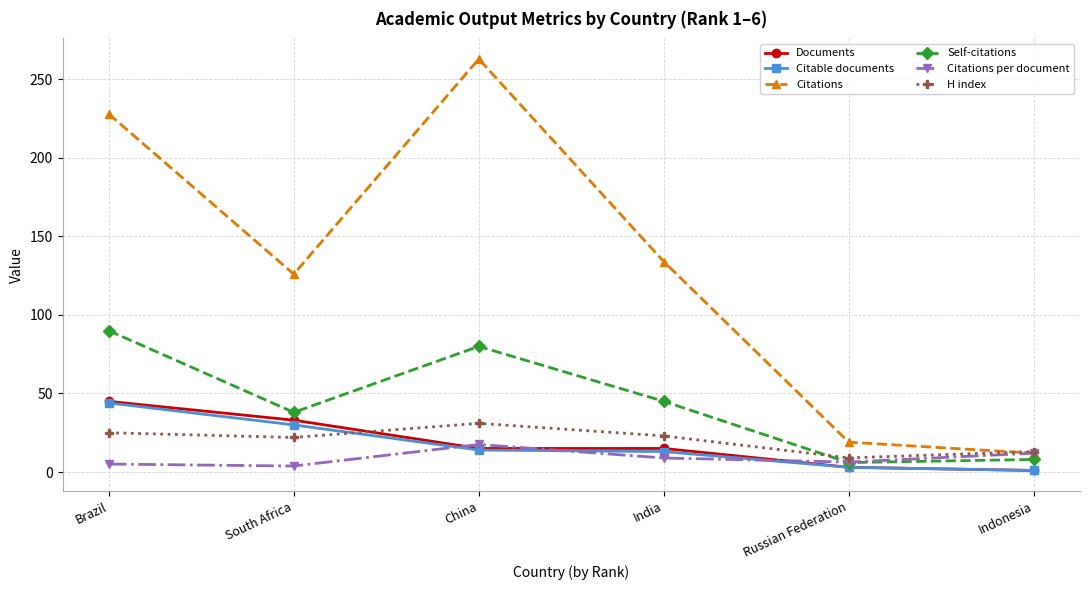

List the labels in order of Citations value, smallest first.

Indonesia, Russian Federation, South Africa, India, Brazil, China